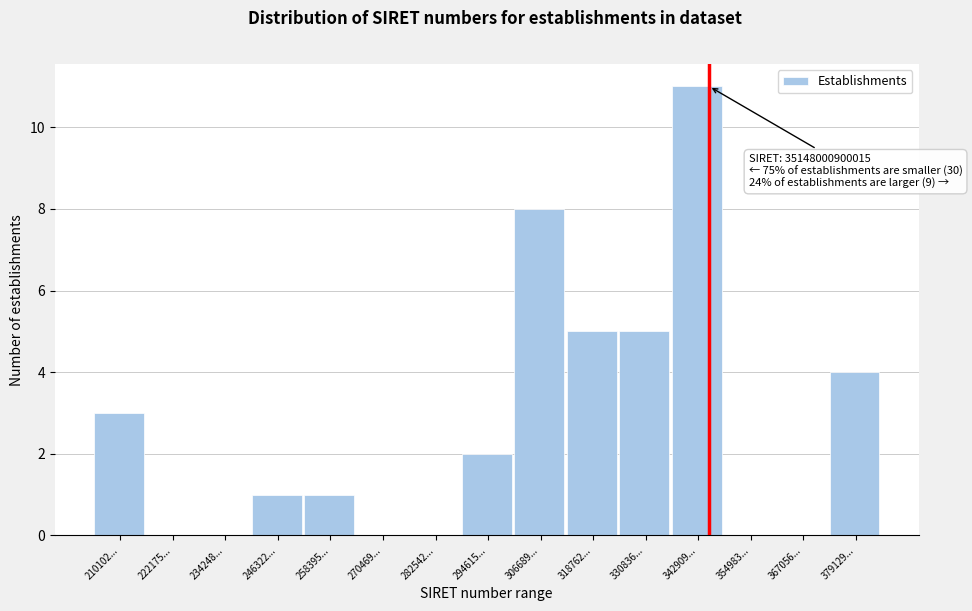

Reading right to left, transcribe all the data shown in this chart.

379129...=4	367056...=0	354983...=0	342909...=11	330836...=5	318762...=5	306689...=8	294615...=2	282542...=0	270469...=0	258395...=1	246322...=1	234248...=0	222175...=0	210102...=3